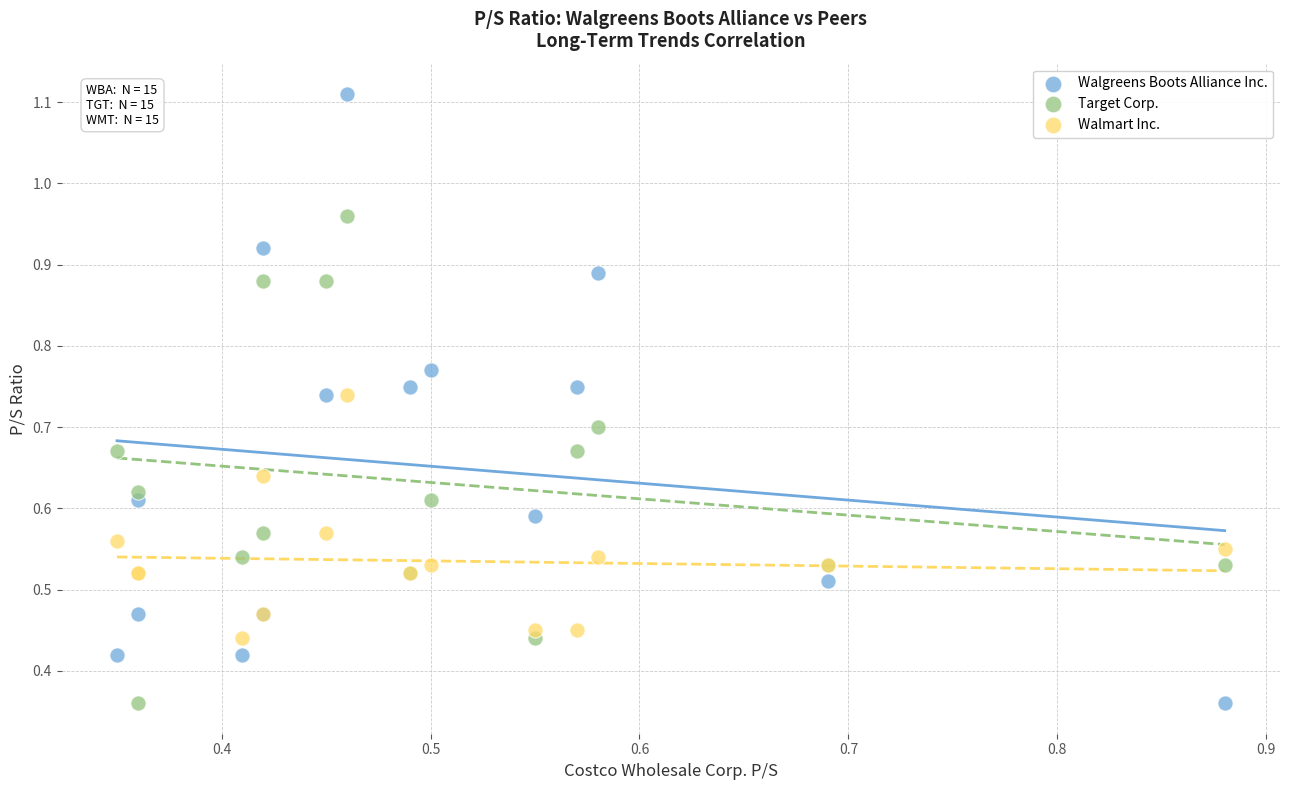

Which series reaches the maximum Y coordinate?

Walgreens Boots Alliance Inc.